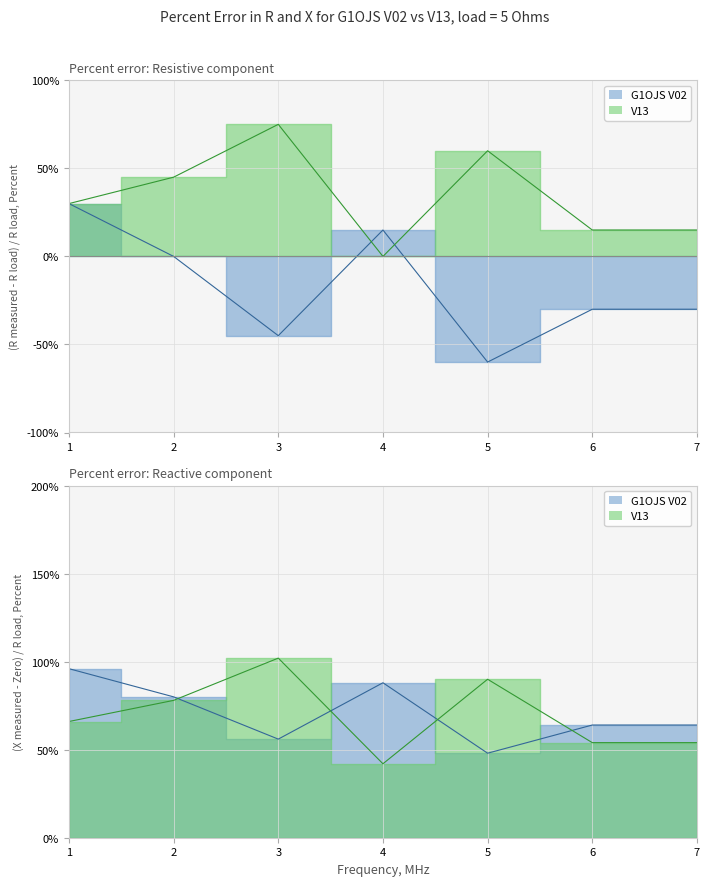

List the labels in order of V13 (Resistive) value, smallest first.

4, 6, 7, 1, 2, 5, 3